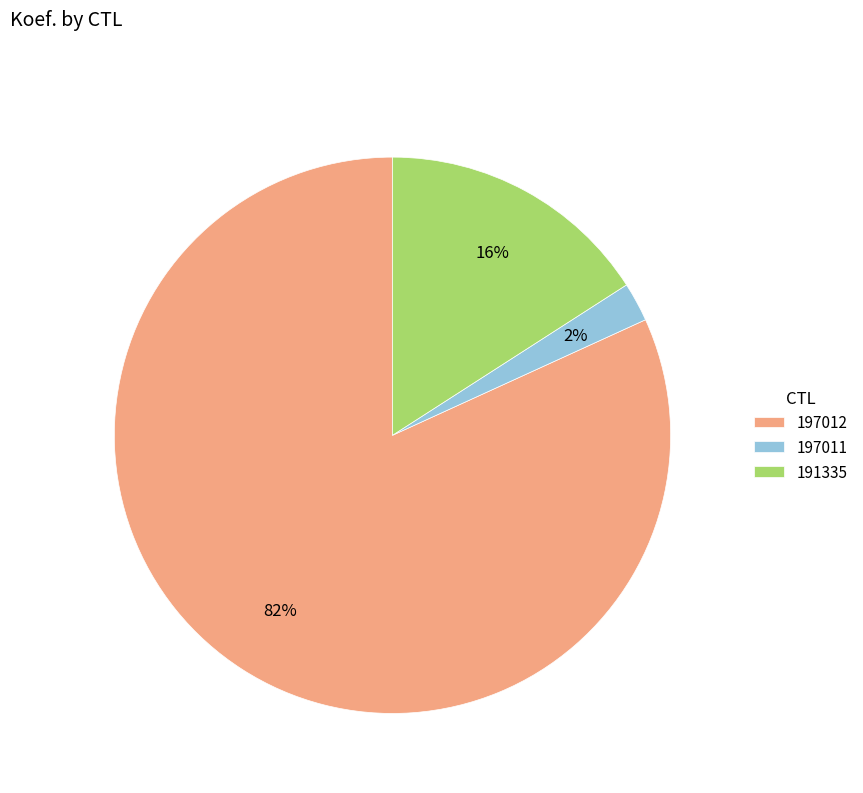

To the nearest percent, what portion does 197012 represent?

82%